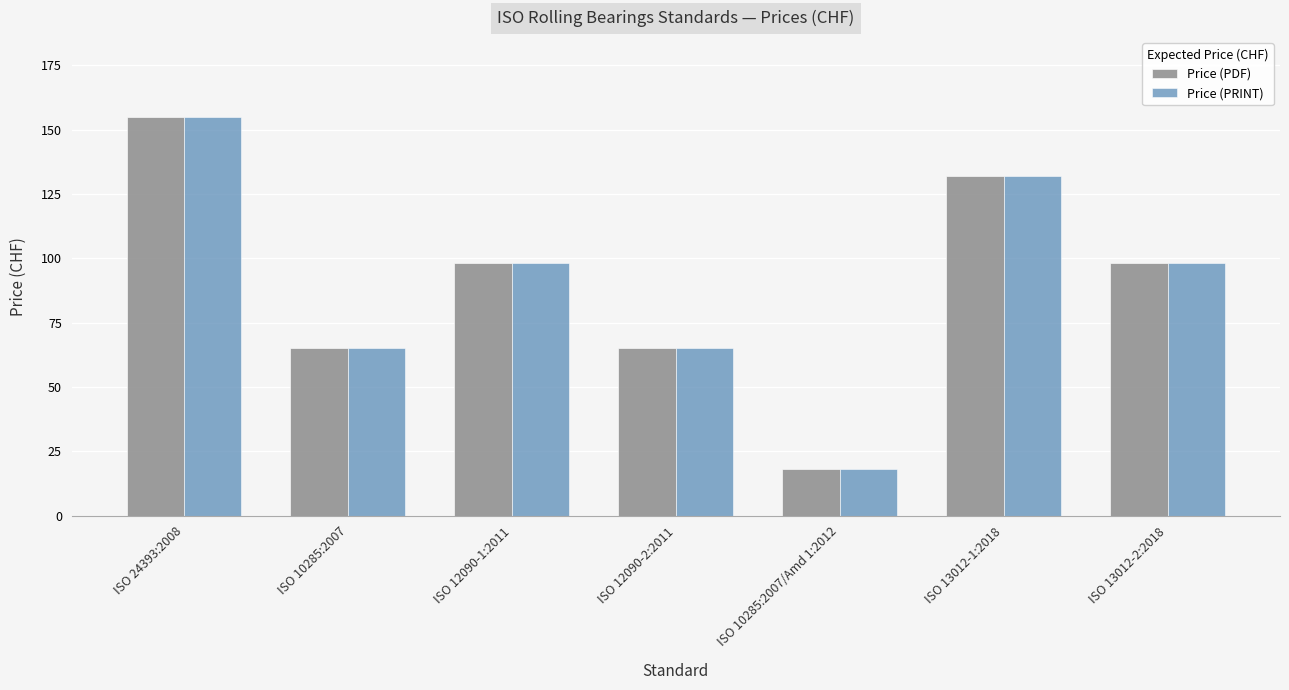

What is the average value of the Price (PDF) series?

90